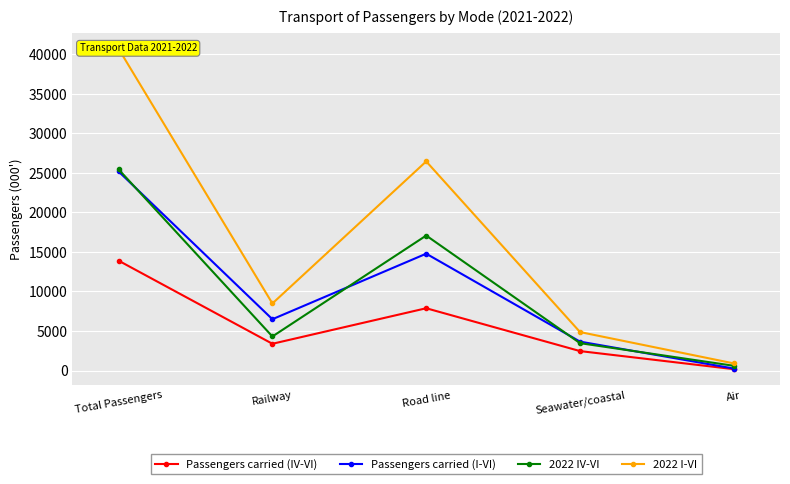

Between Total Passengers and Seawater/coastal, which series saw the biggest shift?

2022 I-VI